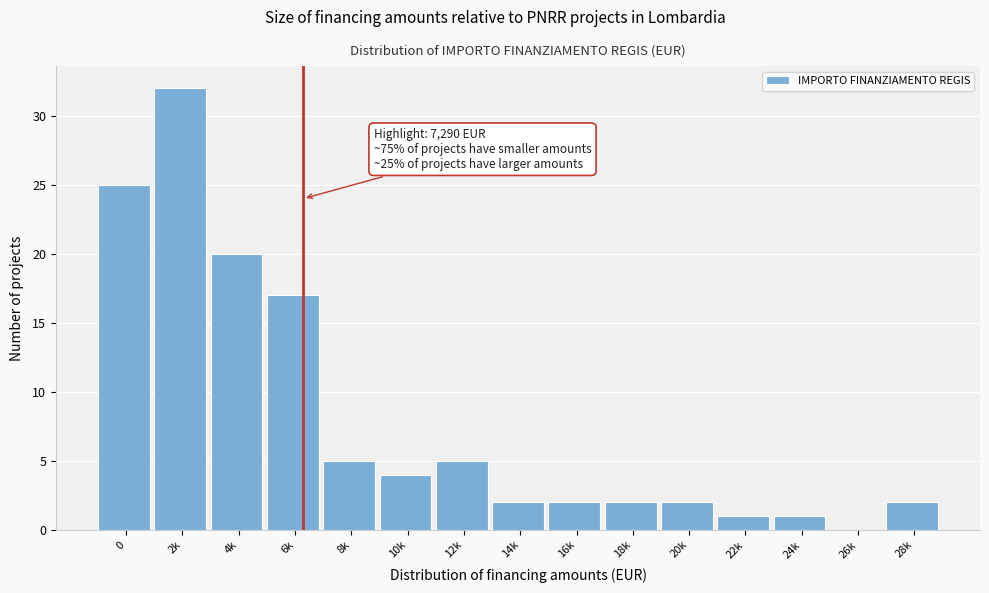

Reading right to left, list all the values displayed in this chart.

28k=2	26k=0	24k=1	22k=1	20k=2	18k=2	16k=2	14k=2	12k=5	10k=4	8k=5	6k=17	4k=20	2k=32	0=25